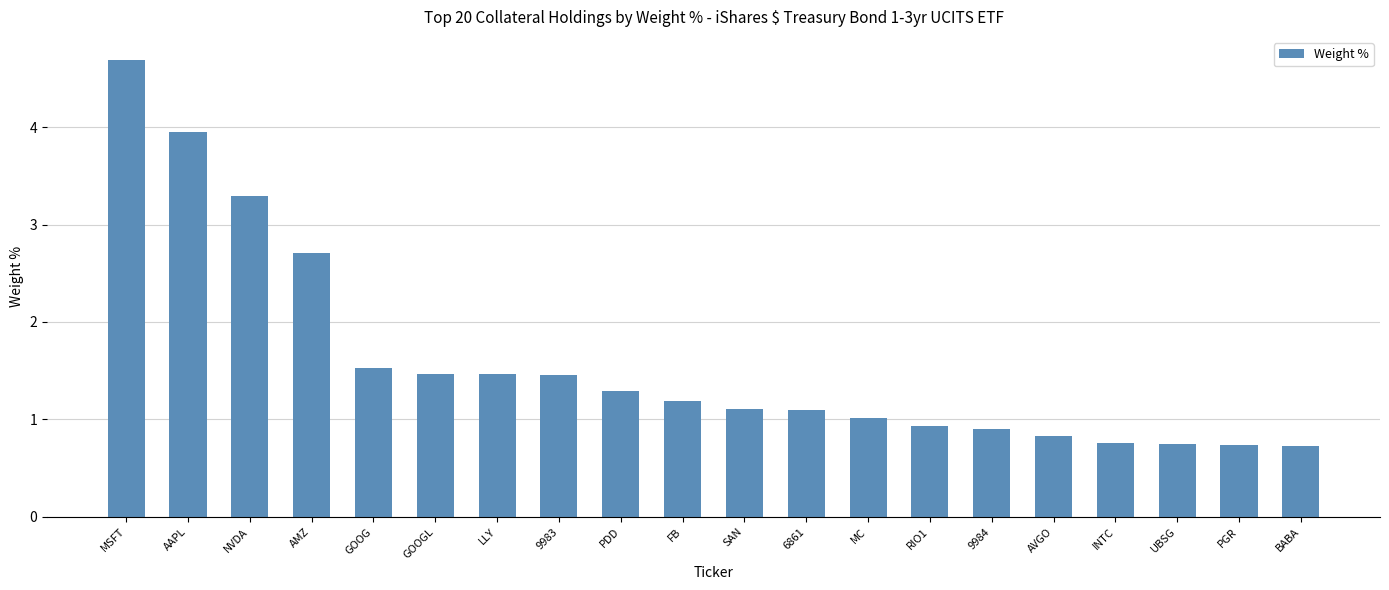

What is the label of the 10th bar from the right?

SAN